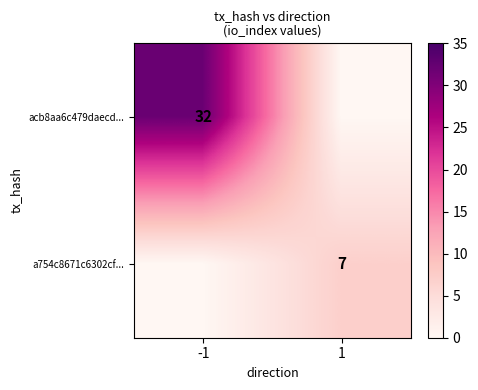

Which category has the lowest value across all series?

1